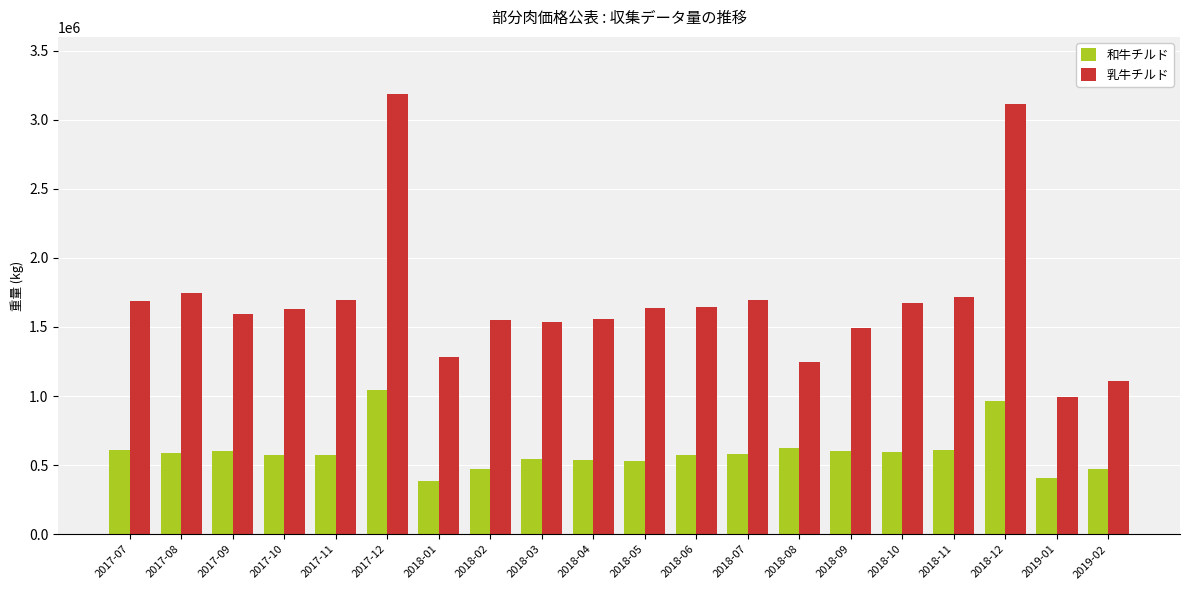

Is it true that 乳牛チルド equals 1248059 at 2018-08?

True